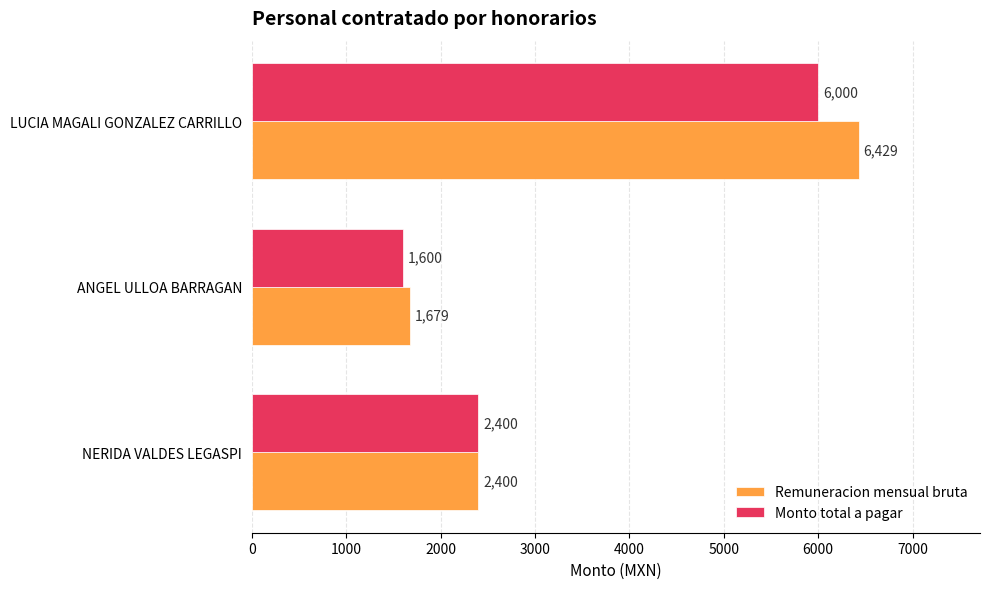

Which series changed the most between NERIDA VALDES LEGASPI and ANGEL ULLOA BARRAGAN?

Monto total a pagar